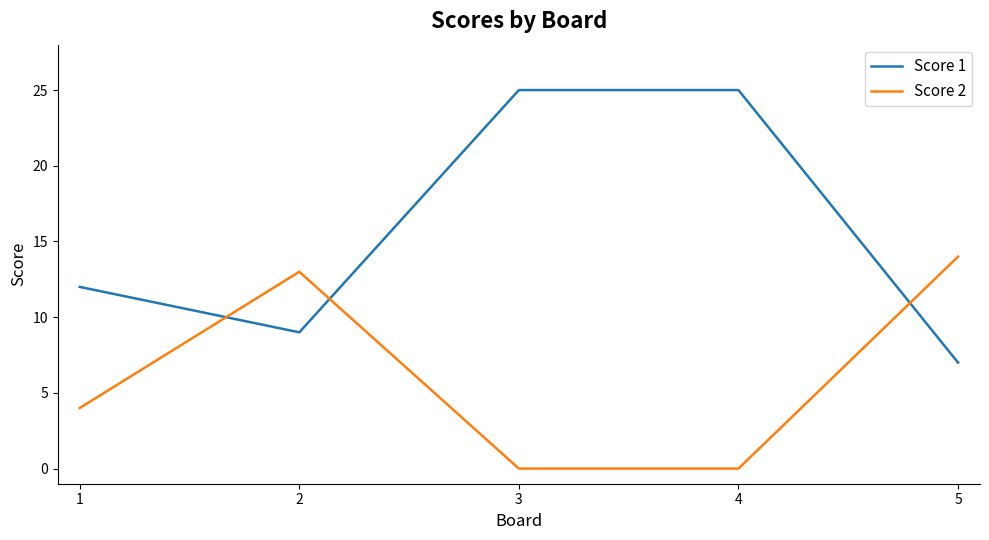

Which category has the highest value in the Score 2 series?

5